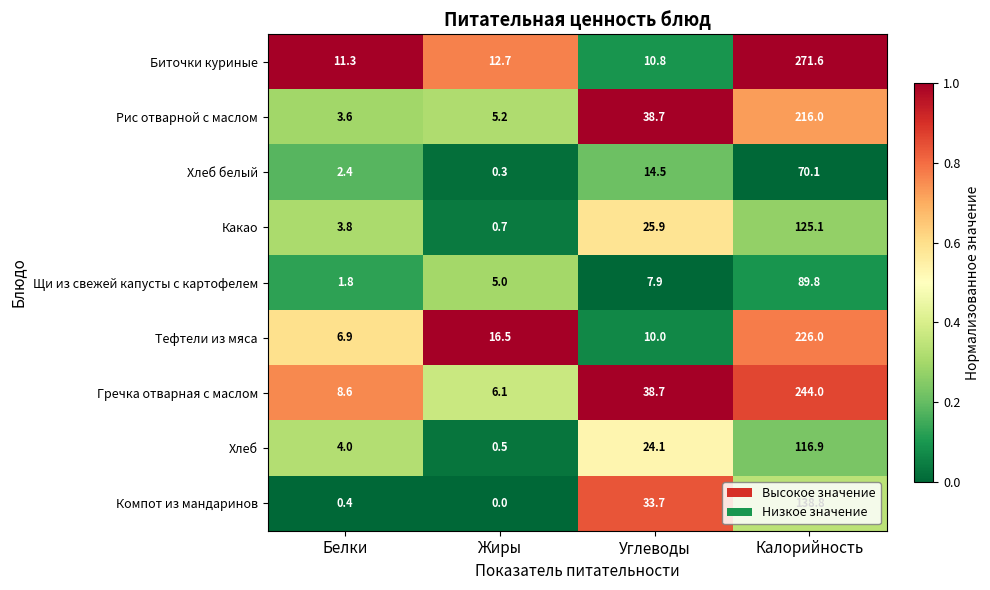

At which label is Щи из свежей капусты с картофелем closest to 45?

Углеводы